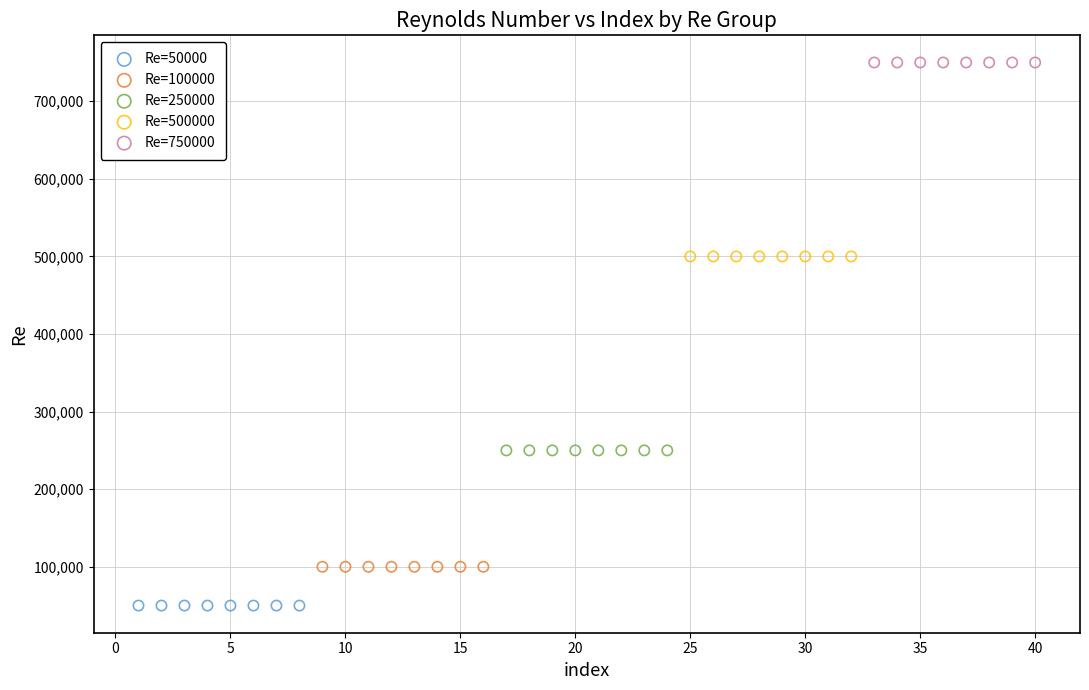

Which series reaches the minimum Y coordinate?

Re=50000